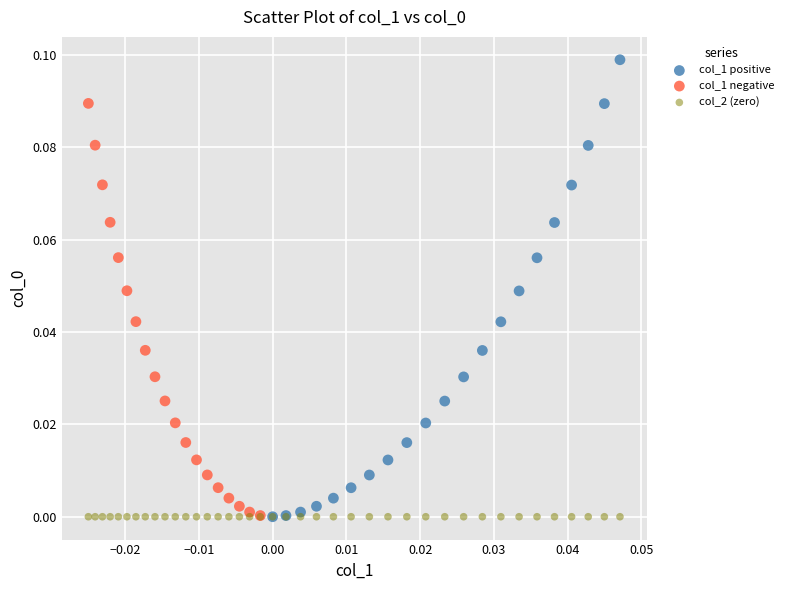

Which series reaches the maximum Y coordinate?

col_1 positive